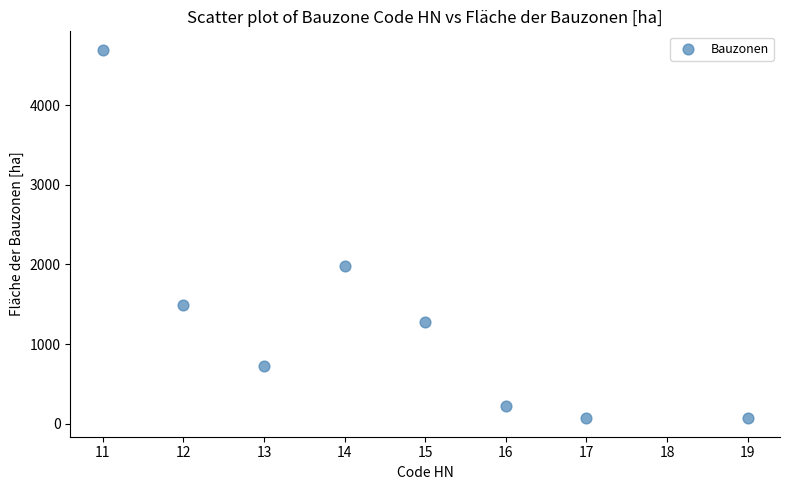

What is the range of X values (max minus min)?

8.0